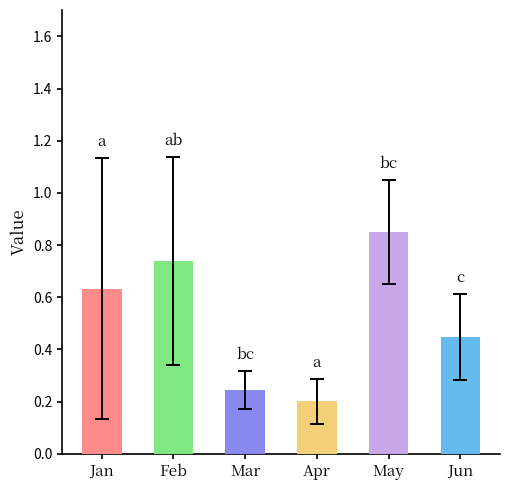

The value of May at pct15 is 0.7. True or false?

True